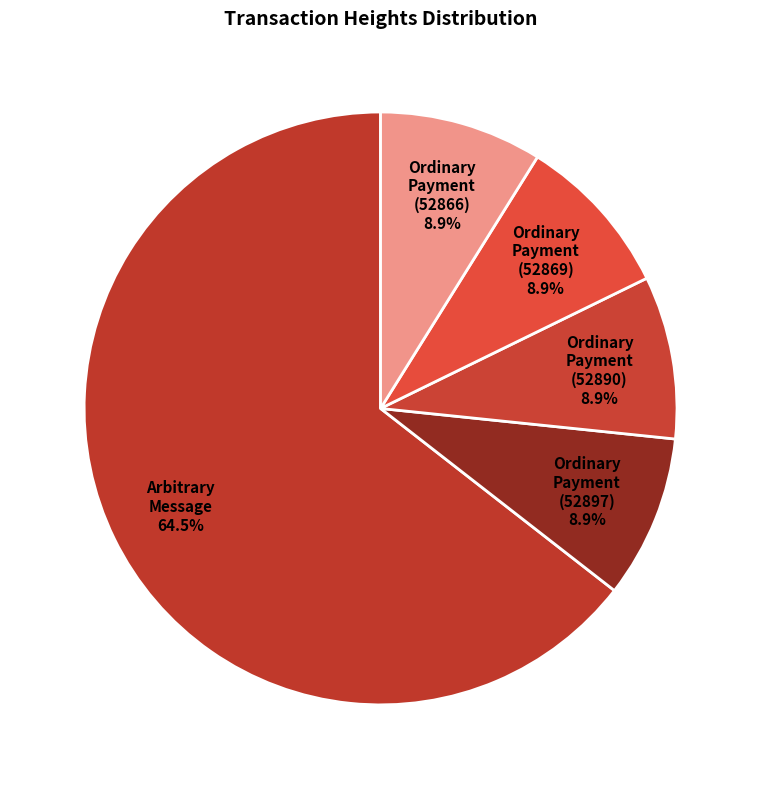

How many slices are in this pie chart?

5